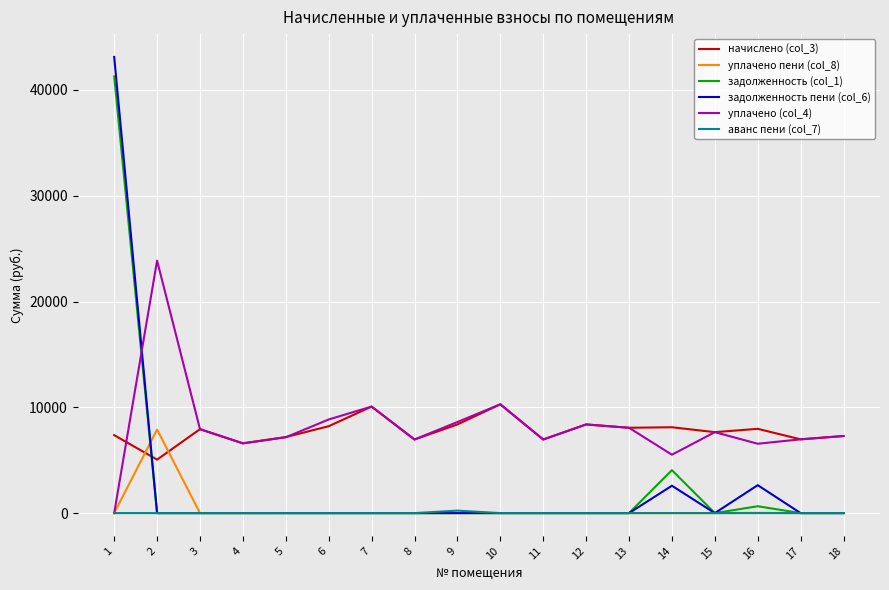

What is the maximum value for начислено (col_3)?

10283.8